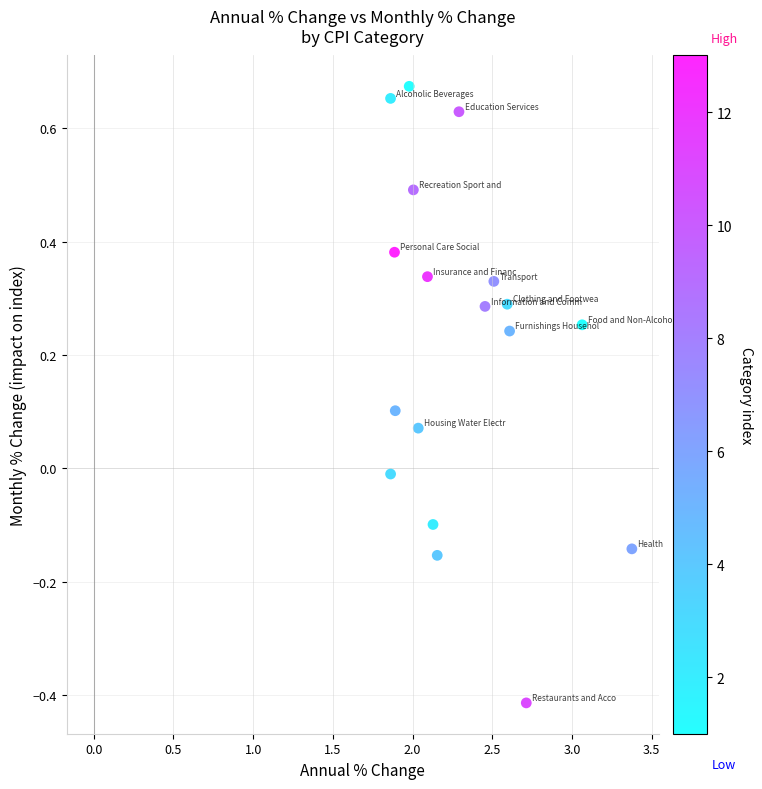

What is the range of X values (max minus min)?

1.5